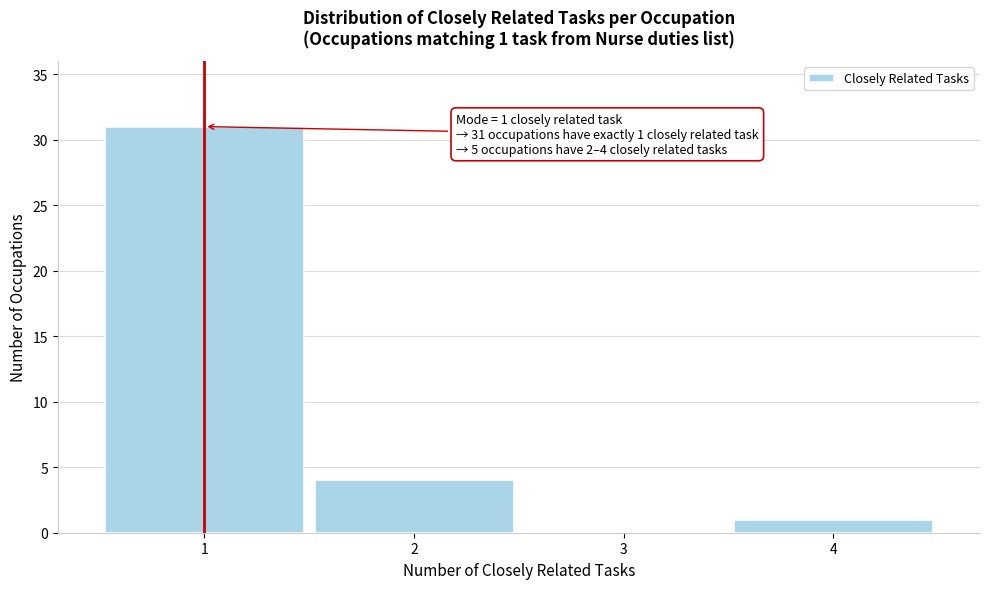

Over which range of the x-axis is the bar tallest?

0.5 to 1.5